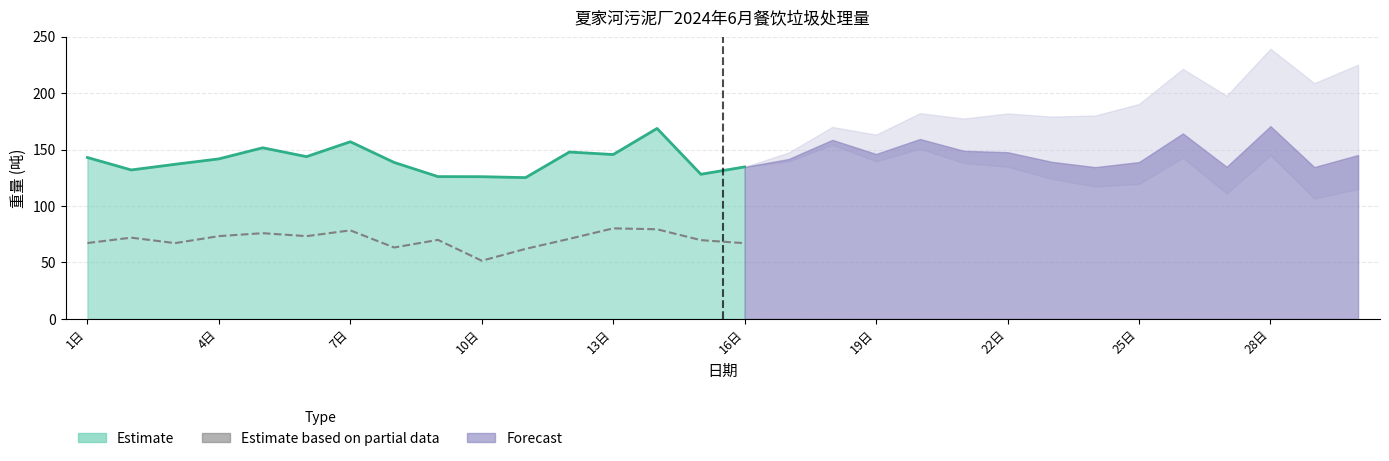

What position from the left is 16日?

6